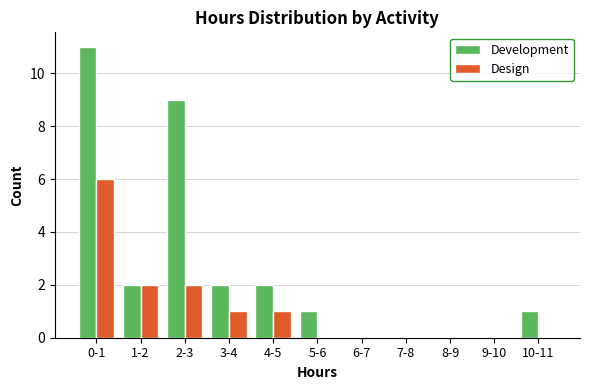

Reading left to right, extract all data points from this chart.

Development: 0-1=11	1-2=2	2-3=9	3-4=2	4-5=2	5-6=1	6-7=0	7-8=0	8-9=0	9-10=0	10-11=1
Design: 0-1=6	1-2=2	2-3=2	3-4=1	4-5=1	5-6=0	6-7=0	7-8=0	8-9=0	9-10=0	10-11=0